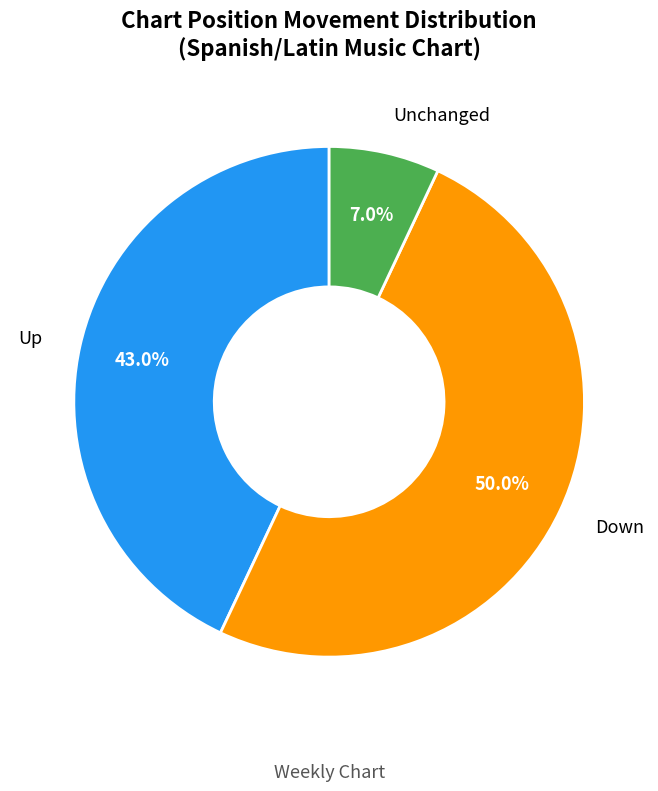

Rank the categories by value from lowest to highest.

Unchanged, Up, Down